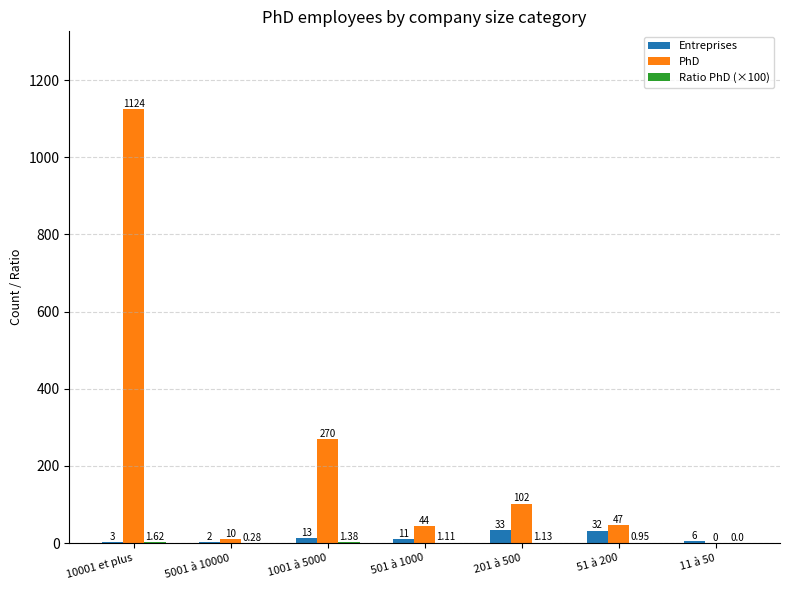

What is the sum of the Entreprises values at 10001 et plus and 51 à 200?

35.0